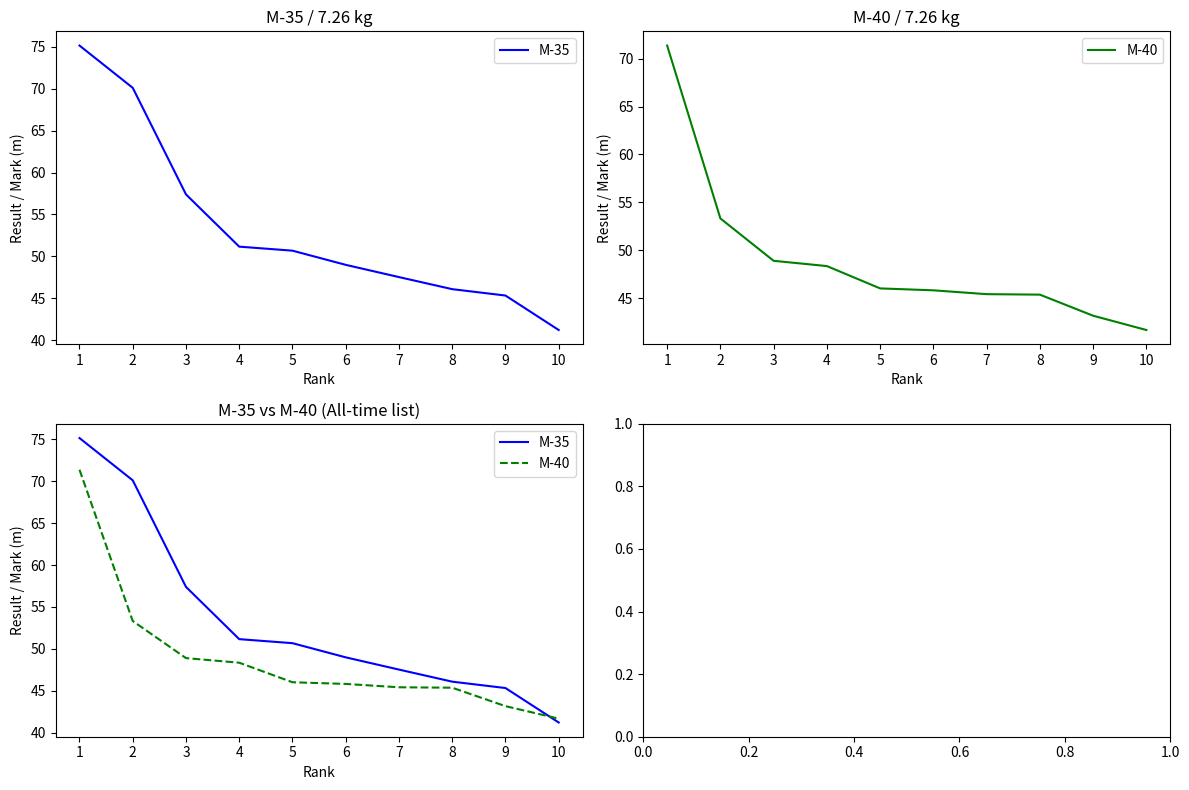

Reading left to right, extract all data points from this chart.

M-35: 1=75.1	2=70.1	3=57.4	4=51.2	5=50.7	6=49.0	7=47.5	8=46.1	9=45.3	10=41.2
M-40: 1=71.4	2=53.3	3=48.9	4=48.4	5=46.0	6=45.8	7=45.4	8=45.4	9=43.2	10=41.7